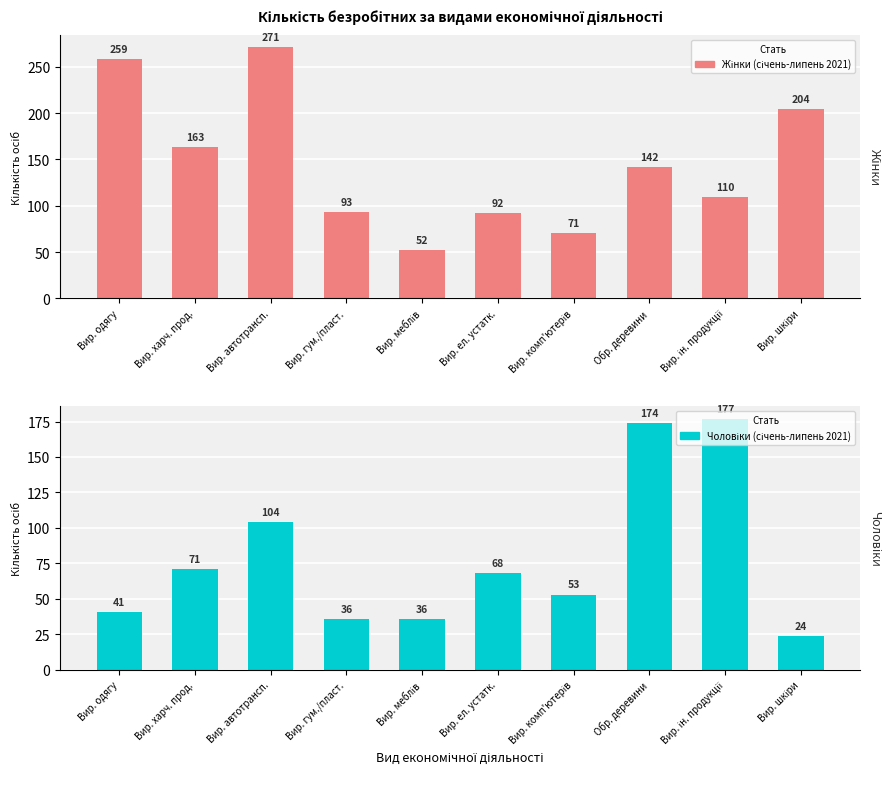

What is the smallest value displayed?

24